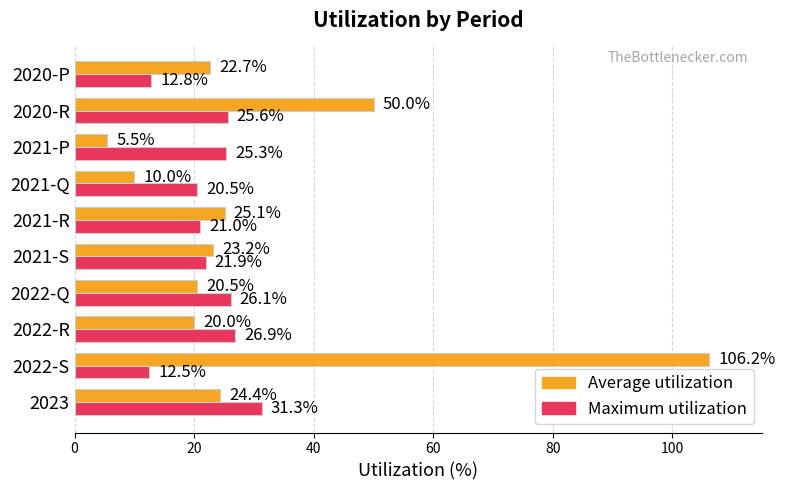

How many data points does each series have?

10